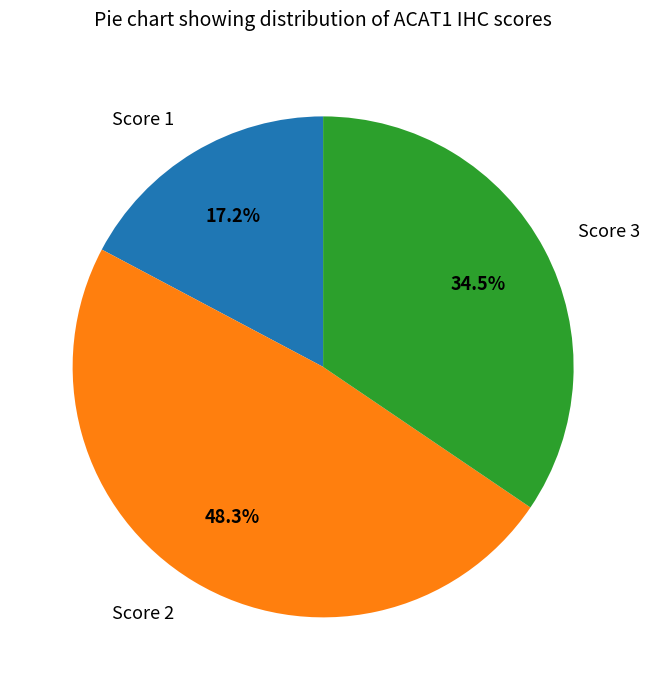

Is it true that Score 2 is 40% of the pie?

False